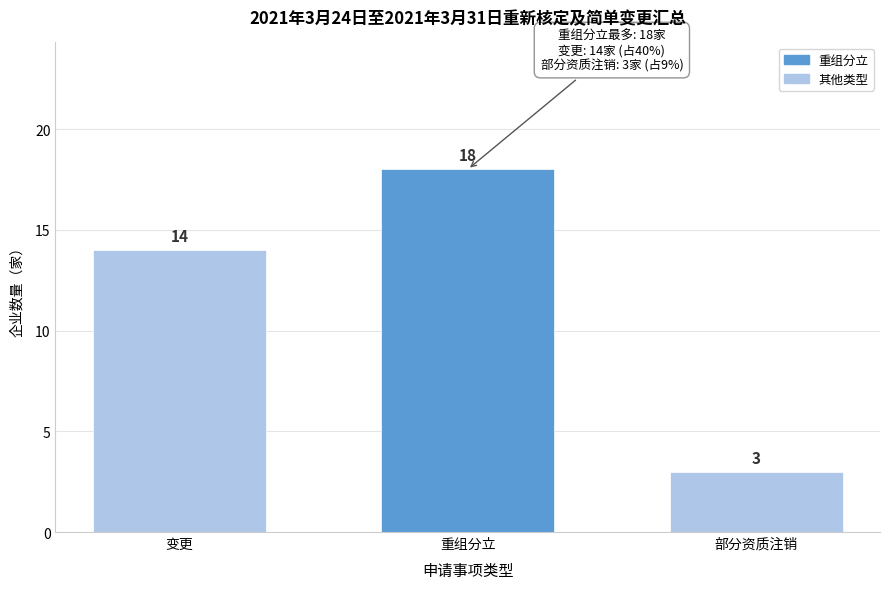

Reading right to left, list all the values displayed in this chart.

3	18	14